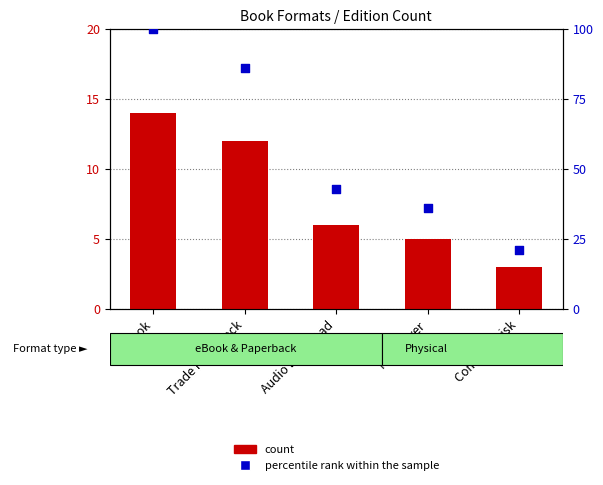

What are all the series names shown in the legend?

count, percentile rank within the sample